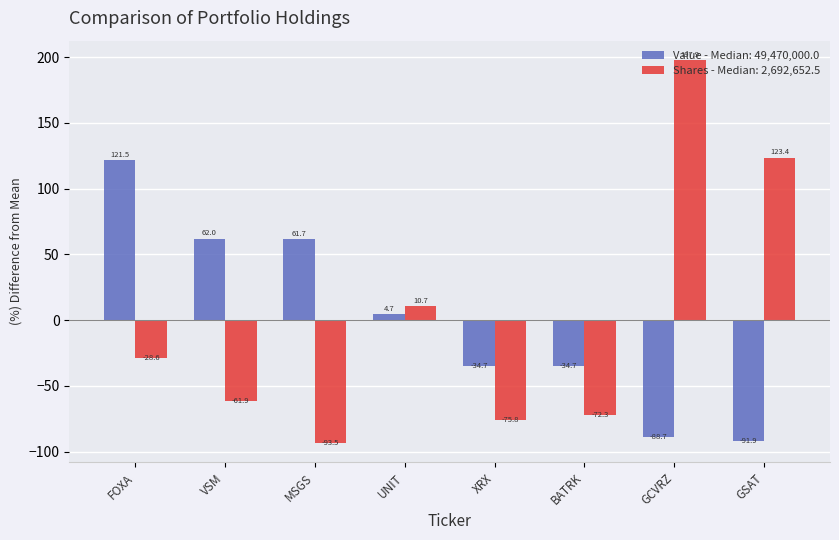

Where does the Shares - Median: 2,692,652.5 series first go above -28?

UNIT